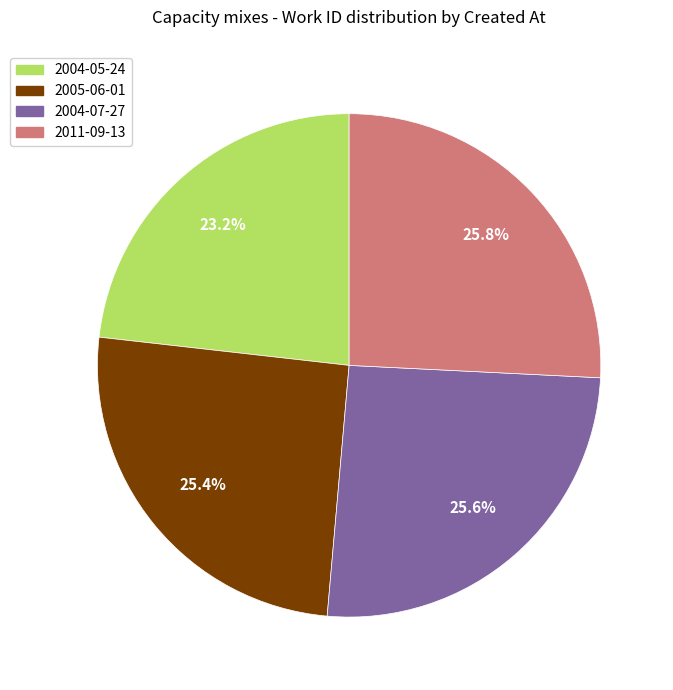

How many segments does this pie chart have?

4